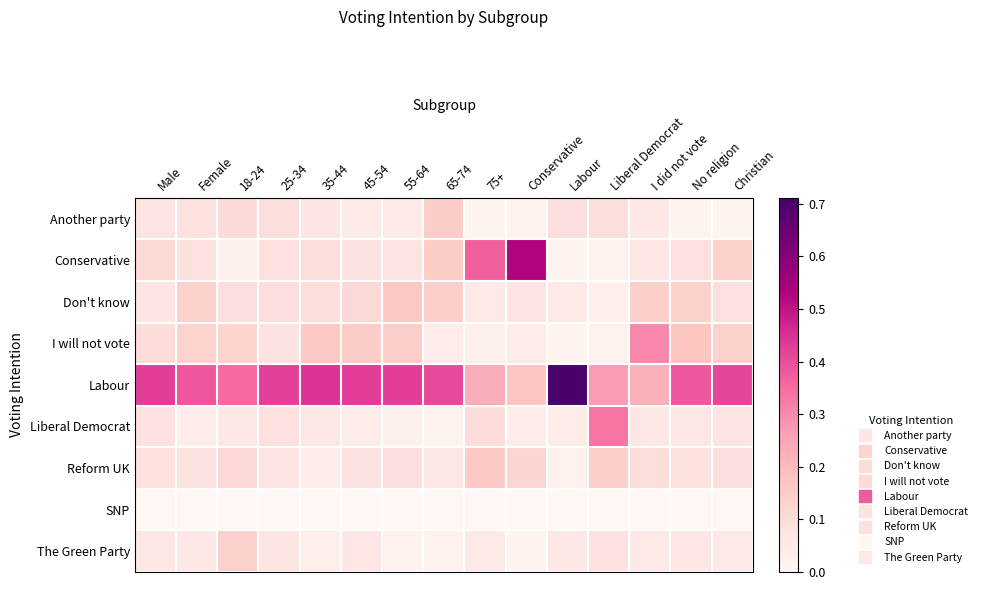

What is the greatest value displayed?

0.7